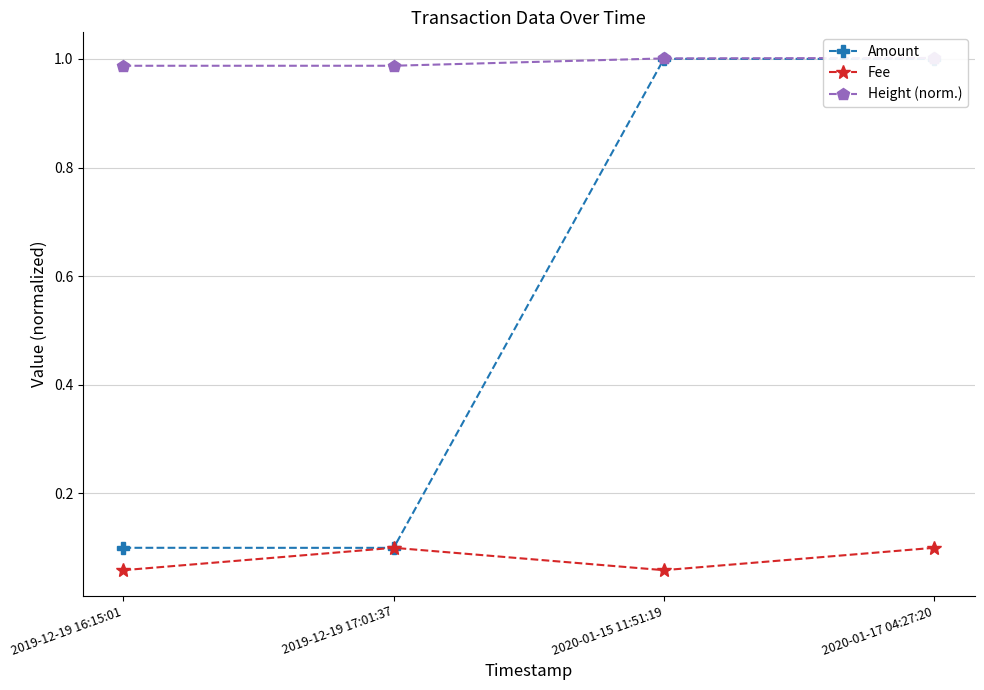

Which label corresponds to the largest value in the chart?

2020-01-17 04:27:20